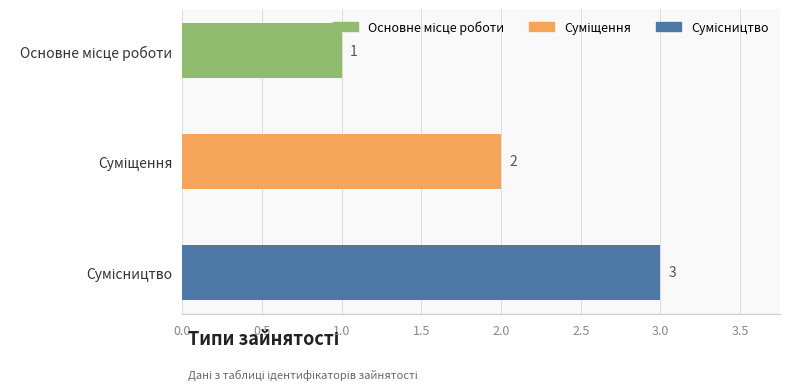

Does the chart contain any negative values?

No